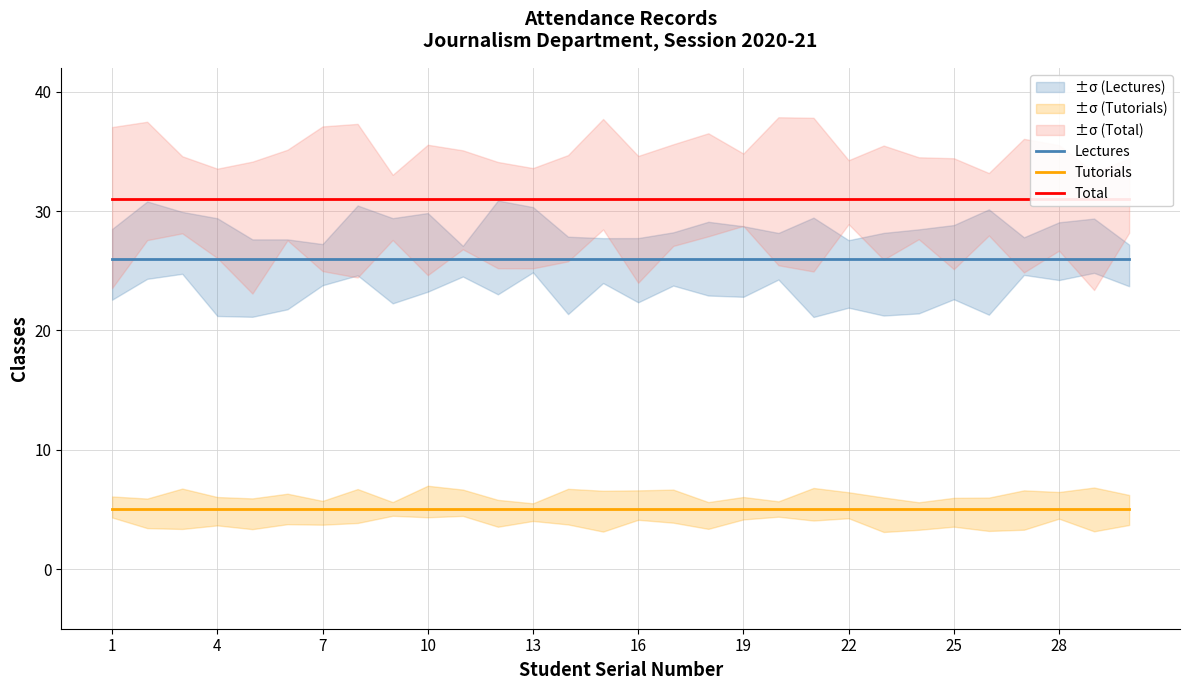

What is the value of the Total point at the 21st from the left?

31